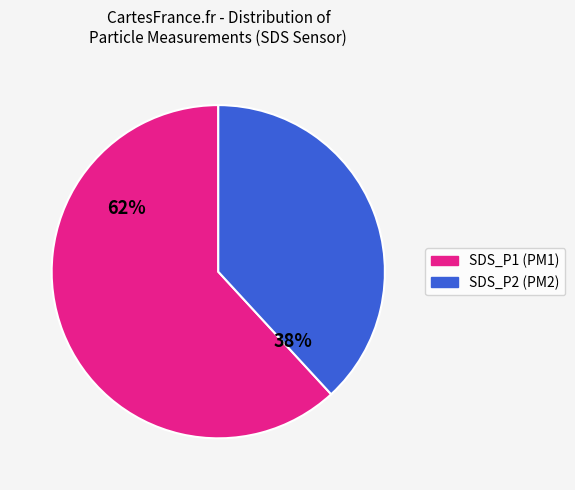

Is there any slice that represents more than half of the pie?

Yes